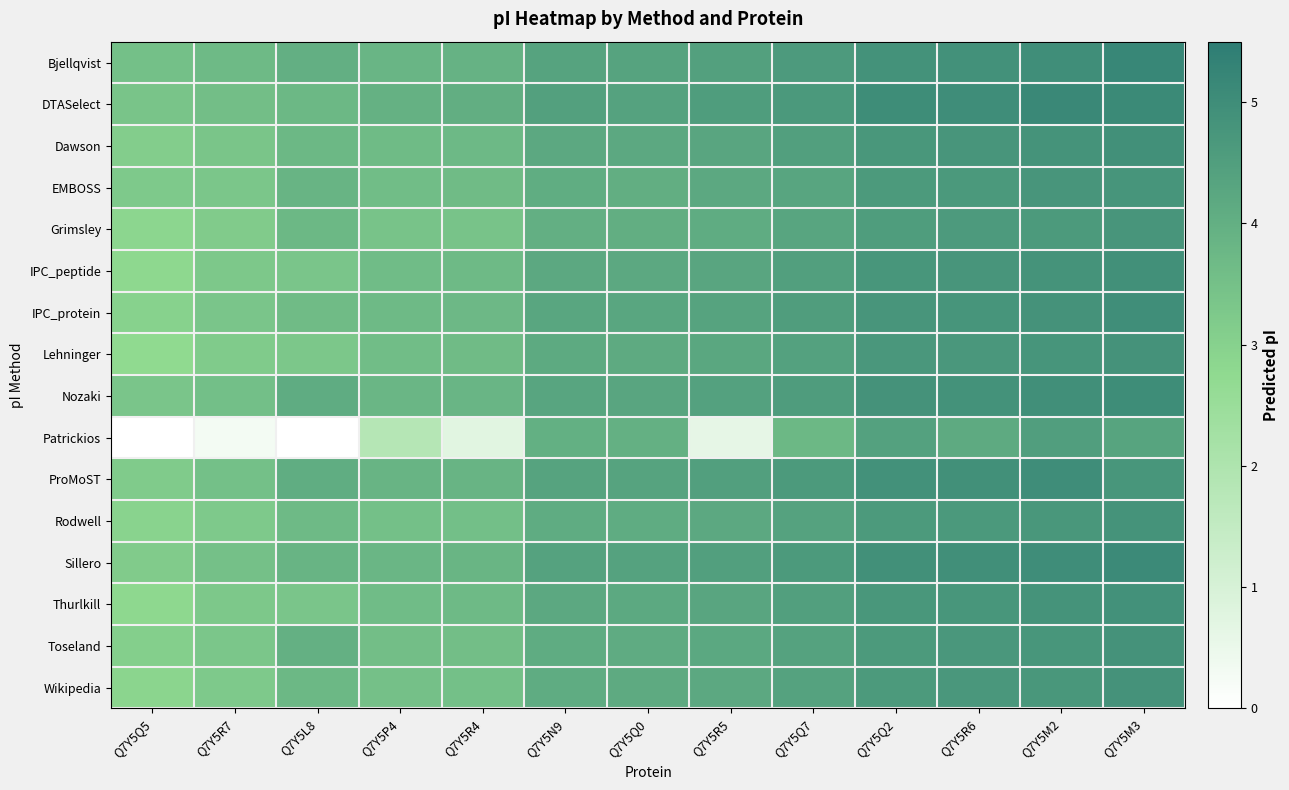

Reading right to left, list all the values displayed in this chart.

Bjellqvist: Q7Y5M3=5.2	Q7Y5M2=5.0	Q7Y5R6=4.9	Q7Y5Q2=4.9	Q7Y5Q7=4.6	Q7Y5R5=4.4	Q7Y5Q0=4.3	Q7Y5N9=4.4	Q7Y5R4=3.9	Q7Y5P4=3.8	Q7Y5L8=4.0	Q7Y5R7=3.7	Q7Y5Q5=3.5
DTASelect: Q7Y5M3=5.1	Q7Y5M2=5.2	Q7Y5R6=5.0	Q7Y5Q2=5.0	Q7Y5Q7=4.7	Q7Y5R5=4.5	Q7Y5Q0=4.4	Q7Y5N9=4.4	Q7Y5R4=4.0	Q7Y5P4=3.9	Q7Y5L8=3.7	Q7Y5R7=3.6	Q7Y5Q5=3.4
Dawson: Q7Y5M3=4.9	Q7Y5M2=4.8	Q7Y5R6=4.7	Q7Y5Q2=4.7	Q7Y5Q7=4.5	Q7Y5R5=4.3	Q7Y5Q0=4.2	Q7Y5N9=4.2	Q7Y5R4=3.7	Q7Y5P4=3.7	Q7Y5L8=3.7	Q7Y5R7=3.4	Q7Y5Q5=3.1
EMBOSS: Q7Y5M3=4.8	Q7Y5M2=4.8	Q7Y5R6=4.6	Q7Y5Q2=4.6	Q7Y5Q7=4.3	Q7Y5R5=4.2	Q7Y5Q0=4.0	Q7Y5N9=4.1	Q7Y5R4=3.6	Q7Y5P4=3.6	Q7Y5L8=3.8	Q7Y5R7=3.3	Q7Y5Q5=3.2
Grimsley: Q7Y5M3=4.7	Q7Y5M2=4.6	Q7Y5R6=4.6	Q7Y5Q2=4.5	Q7Y5Q7=4.3	Q7Y5R5=4.1	Q7Y5Q0=4.0	Q7Y5N9=4.0	Q7Y5R4=3.4	Q7Y5P4=3.4	Q7Y5L8=3.7	Q7Y5R7=3.2	Q7Y5Q5=2.9
IPC_peptide: Q7Y5M3=4.9	Q7Y5M2=4.8	Q7Y5R6=4.7	Q7Y5Q2=4.7	Q7Y5Q7=4.5	Q7Y5R5=4.3	Q7Y5Q0=4.2	Q7Y5N9=4.2	Q7Y5R4=3.7	Q7Y5P4=3.6	Q7Y5L8=3.4	Q7Y5R7=3.2	Q7Y5Q5=2.8
IPC_protein: Q7Y5M3=5.0	Q7Y5M2=4.8	Q7Y5R6=4.8	Q7Y5Q2=4.8	Q7Y5Q7=4.5	Q7Y5R5=4.3	Q7Y5Q0=4.3	Q7Y5N9=4.3	Q7Y5R4=3.7	Q7Y5P4=3.7	Q7Y5L8=3.6	Q7Y5R7=3.4	Q7Y5Q5=3.0
Lehninger: Q7Y5M3=4.9	Q7Y5M2=4.8	Q7Y5R6=4.7	Q7Y5Q2=4.7	Q7Y5Q7=4.4	Q7Y5R5=4.2	Q7Y5Q0=4.1	Q7Y5N9=4.2	Q7Y5R4=3.6	Q7Y5P4=3.6	Q7Y5L8=3.3	Q7Y5R7=3.2	Q7Y5Q5=2.7
Nozaki: Q7Y5M3=5.0	Q7Y5M2=5.0	Q7Y5R6=4.9	Q7Y5Q2=4.8	Q7Y5Q7=4.6	Q7Y5R5=4.4	Q7Y5Q0=4.3	Q7Y5N9=4.3	Q7Y5R4=3.8	Q7Y5P4=3.8	Q7Y5L8=4.1	Q7Y5R7=3.5	Q7Y5Q5=3.4
Patrickios: Q7Y5M3=4.3	Q7Y5M2=4.5	Q7Y5R6=4.1	Q7Y5Q2=4.4	Q7Y5Q7=3.8	Q7Y5R5=0.6	Q7Y5Q0=4.0	Q7Y5N9=4.0	Q7Y5R4=0.7	Q7Y5P4=1.8	Q7Y5L8=0.0	Q7Y5R7=0.3	Q7Y5Q5=0.0
ProMoST: Q7Y5M3=4.7	Q7Y5M2=5.0	Q7Y5R6=4.9	Q7Y5Q2=4.9	Q7Y5Q7=4.6	Q7Y5R5=4.5	Q7Y5Q0=4.3	Q7Y5N9=4.4	Q7Y5R4=3.9	Q7Y5P4=3.8	Q7Y5L8=4.1	Q7Y5R7=3.5	Q7Y5Q5=3.2
Rodwell: Q7Y5M3=4.8	Q7Y5M2=4.7	Q7Y5R6=4.7	Q7Y5Q2=4.6	Q7Y5Q7=4.4	Q7Y5R5=4.2	Q7Y5Q0=4.1	Q7Y5N9=4.1	Q7Y5R4=3.5	Q7Y5P4=3.5	Q7Y5L8=3.7	Q7Y5R7=3.2	Q7Y5Q5=2.9
Sillero: Q7Y5M3=5.1	Q7Y5M2=5.0	Q7Y5R6=4.9	Q7Y5Q2=4.9	Q7Y5Q7=4.6	Q7Y5R5=4.5	Q7Y5Q0=4.4	Q7Y5N9=4.4	Q7Y5R4=3.8	Q7Y5P4=3.8	Q7Y5L8=3.8	Q7Y5R7=3.5	Q7Y5Q5=3.2
Thurlkill: Q7Y5M3=4.9	Q7Y5M2=4.8	Q7Y5R6=4.7	Q7Y5Q2=4.7	Q7Y5Q7=4.5	Q7Y5R5=4.3	Q7Y5Q0=4.2	Q7Y5N9=4.2	Q7Y5R4=3.7	Q7Y5P4=3.6	Q7Y5L8=3.4	Q7Y5R7=3.2	Q7Y5Q5=2.8
Toseland: Q7Y5M3=4.8	Q7Y5M2=4.7	Q7Y5R6=4.7	Q7Y5Q2=4.6	Q7Y5Q7=4.4	Q7Y5R5=4.2	Q7Y5Q0=4.1	Q7Y5N9=4.1	Q7Y5R4=3.6	Q7Y5P4=3.6	Q7Y5L8=4.0	Q7Y5R7=3.3	Q7Y5Q5=3.1
Wikipedia: Q7Y5M3=4.8	Q7Y5M2=4.7	Q7Y5R6=4.7	Q7Y5Q2=4.6	Q7Y5Q7=4.4	Q7Y5R5=4.2	Q7Y5Q0=4.1	Q7Y5N9=4.1	Q7Y5R4=3.5	Q7Y5P4=3.5	Q7Y5L8=3.7	Q7Y5R7=3.2	Q7Y5Q5=2.9